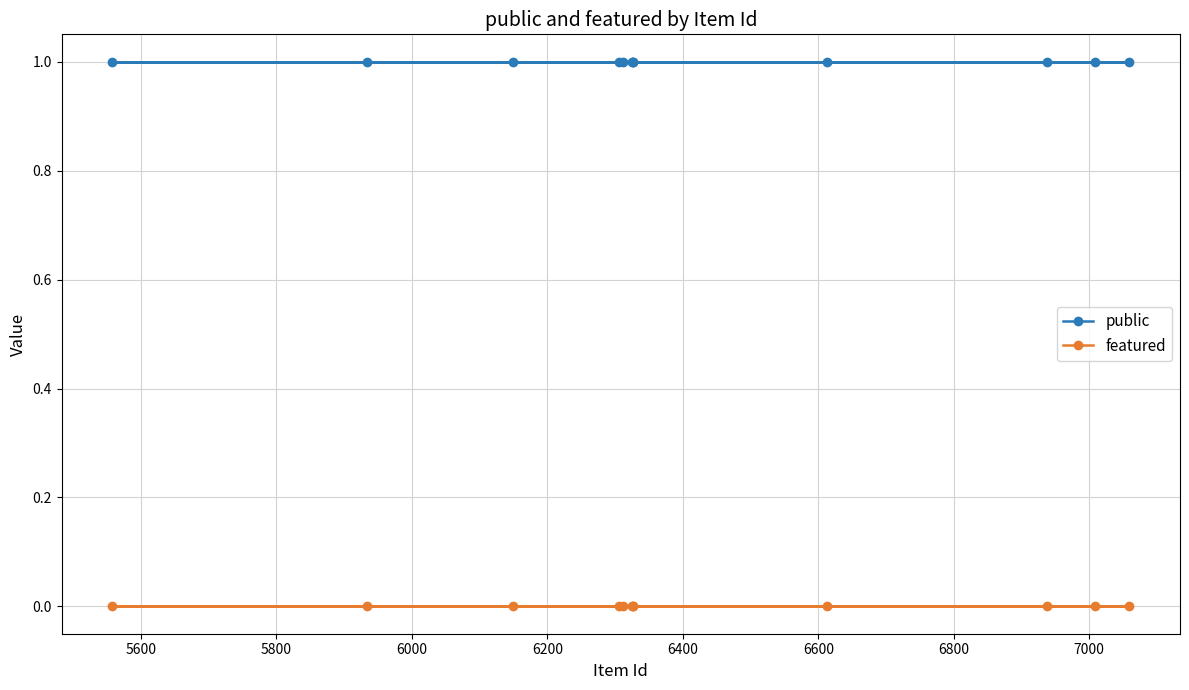

List the series in order of their peak value, lowest first.

featured, public